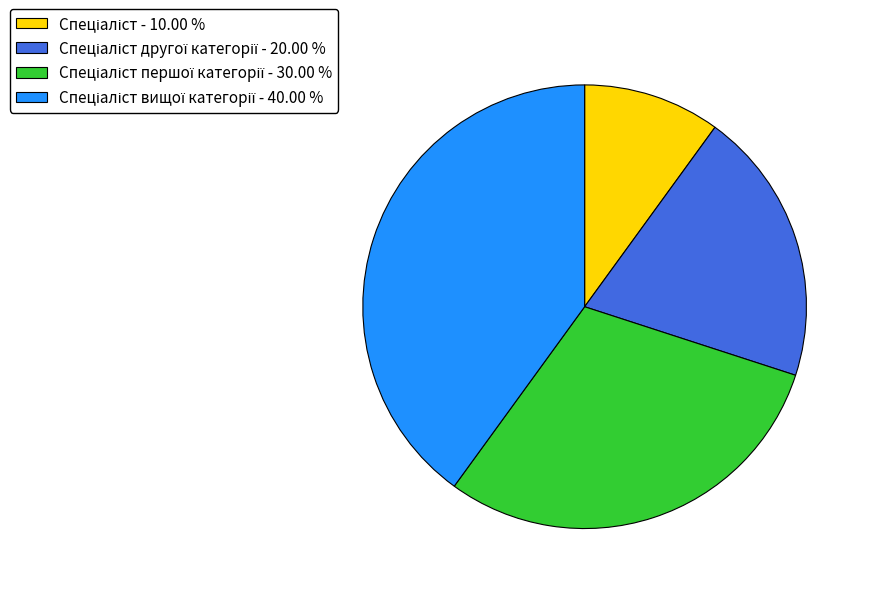

Is there a majority slice in this chart?

No